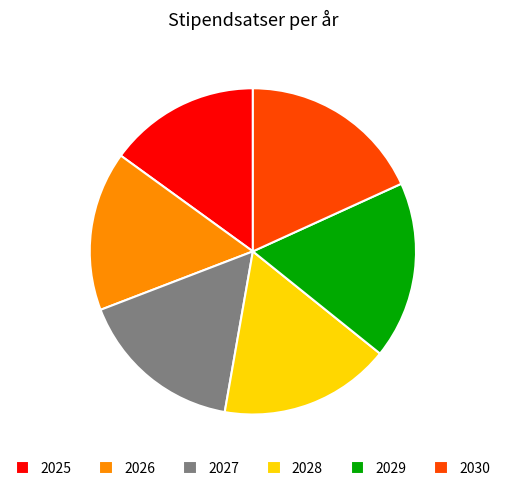

Which slice is the largest?

2030